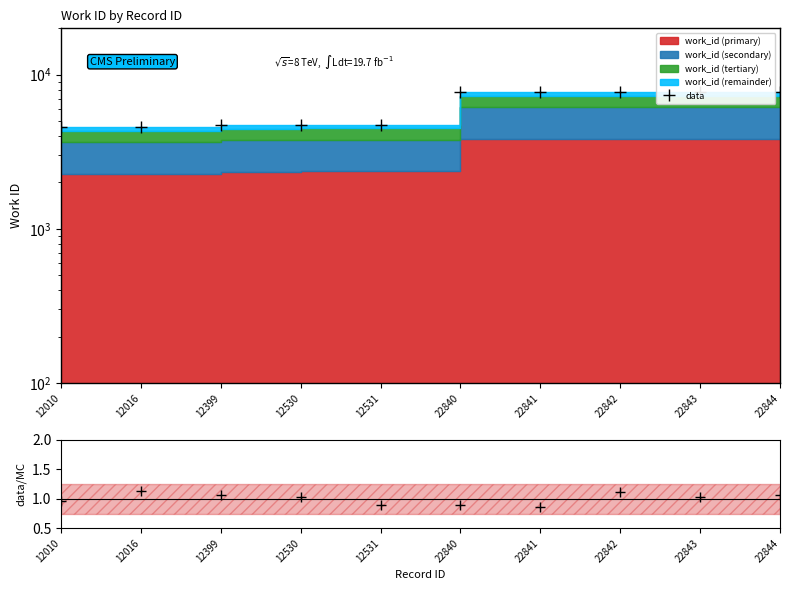

Which has a higher value, 12010 or 22841?

22841